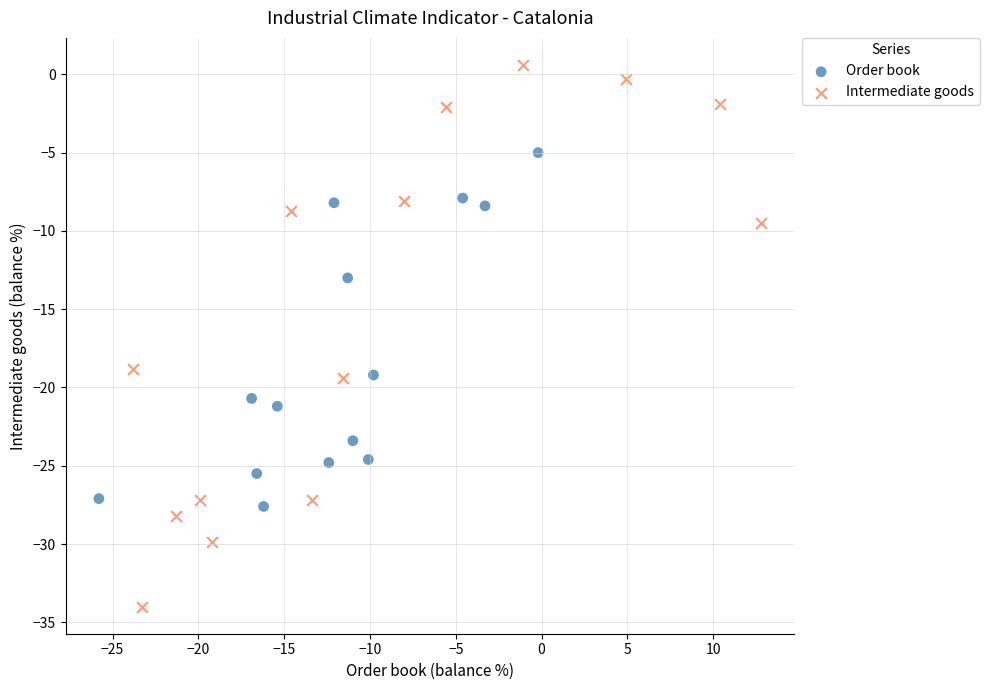

Which series reaches the minimum Y coordinate?

Intermediate goods